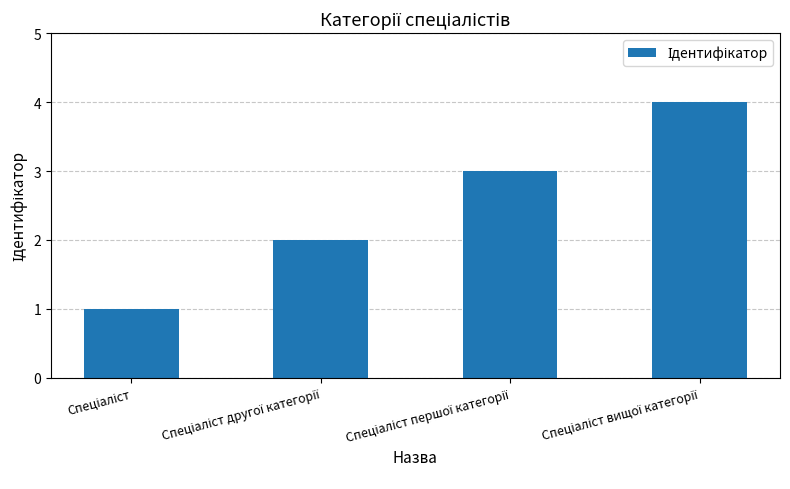

What is the difference between the maximum and minimum values?

3